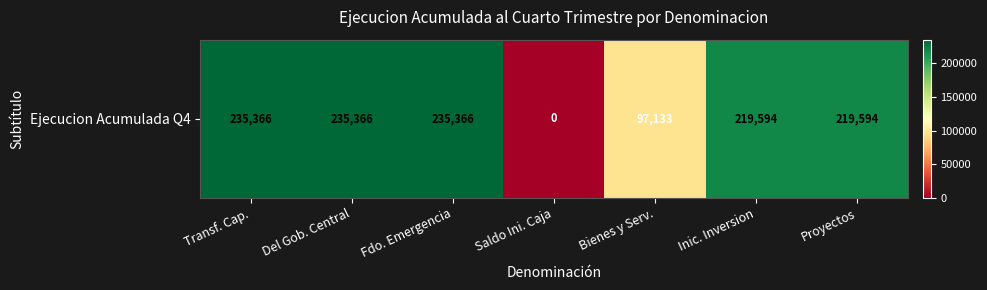

Rank the categories by value from highest to lowest.

Transf. Cap., Del Gob. Central, Fdo. Emergencia, Inic. Inversion, Proyectos, Bienes y Serv., Saldo Ini. Caja